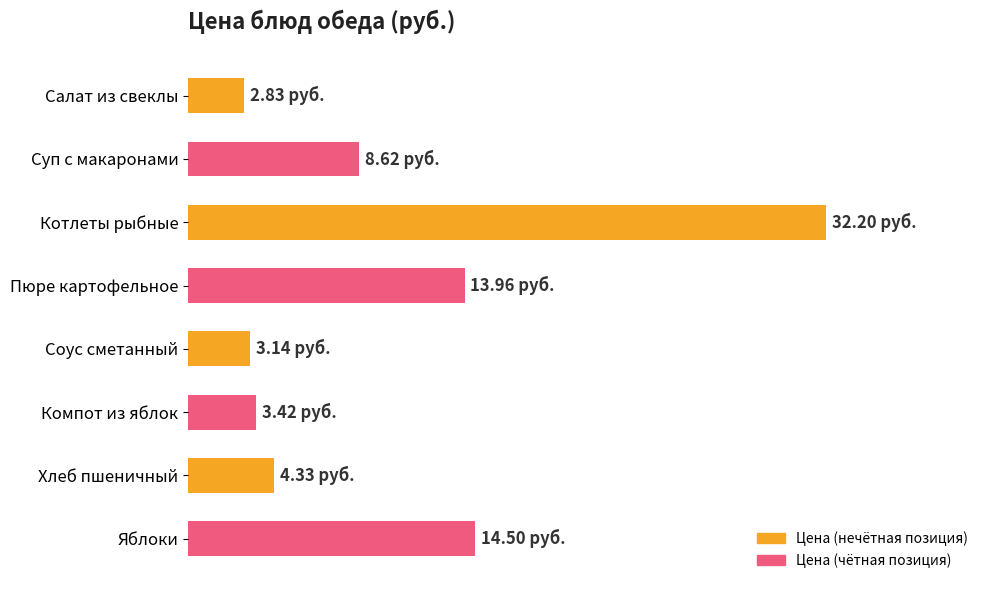

Does the chart contain any negative values?

No